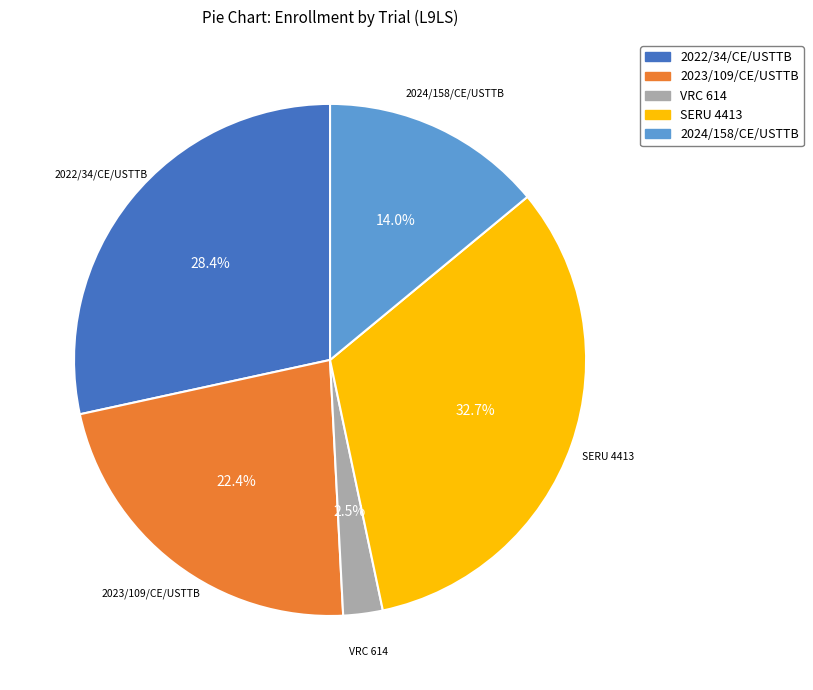

Is it true that 2023/109/CE/USTTB is 14% of the pie?

False